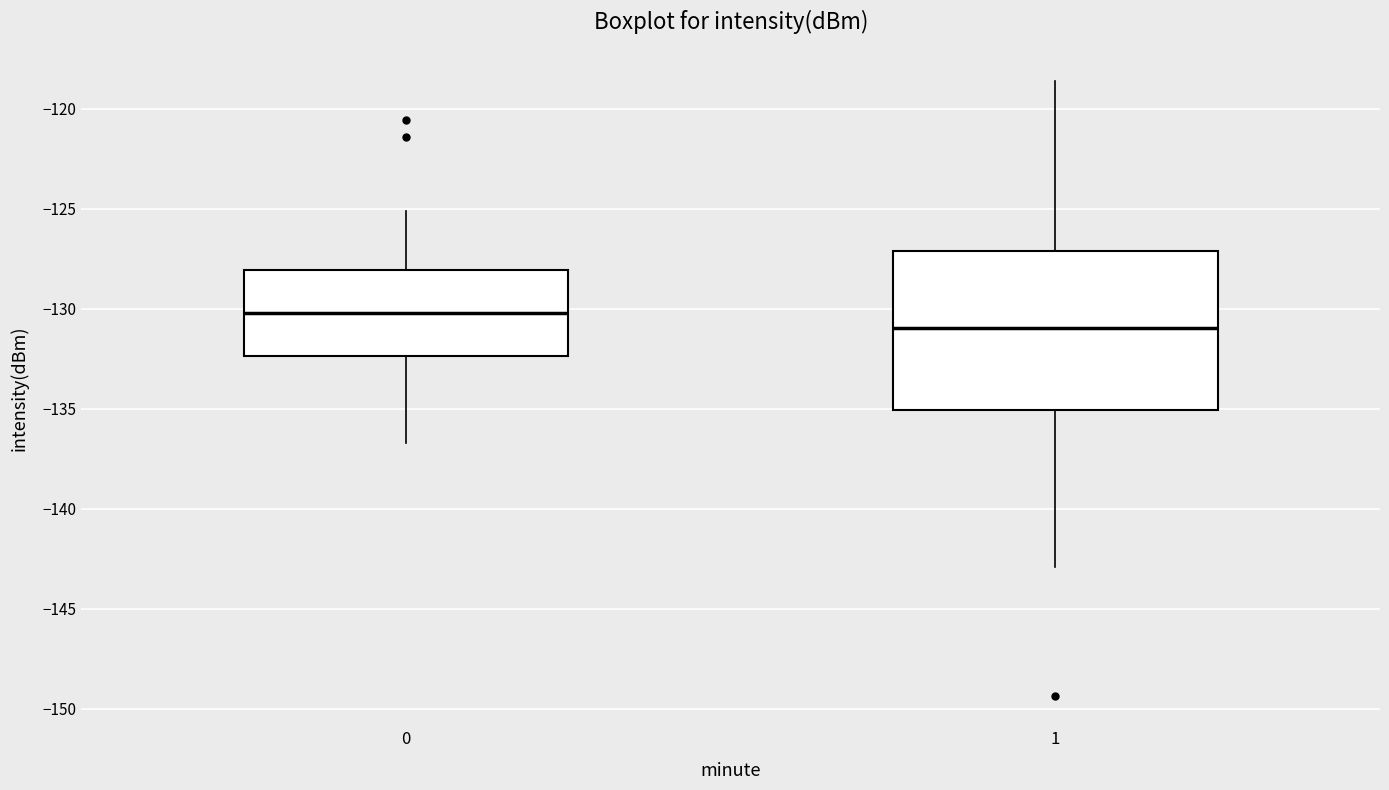

Where is the upper edge of the box at x = 0 on the y-axis? The values are not printed on the chart, so give them approximately, as read against the axis.

-128.0